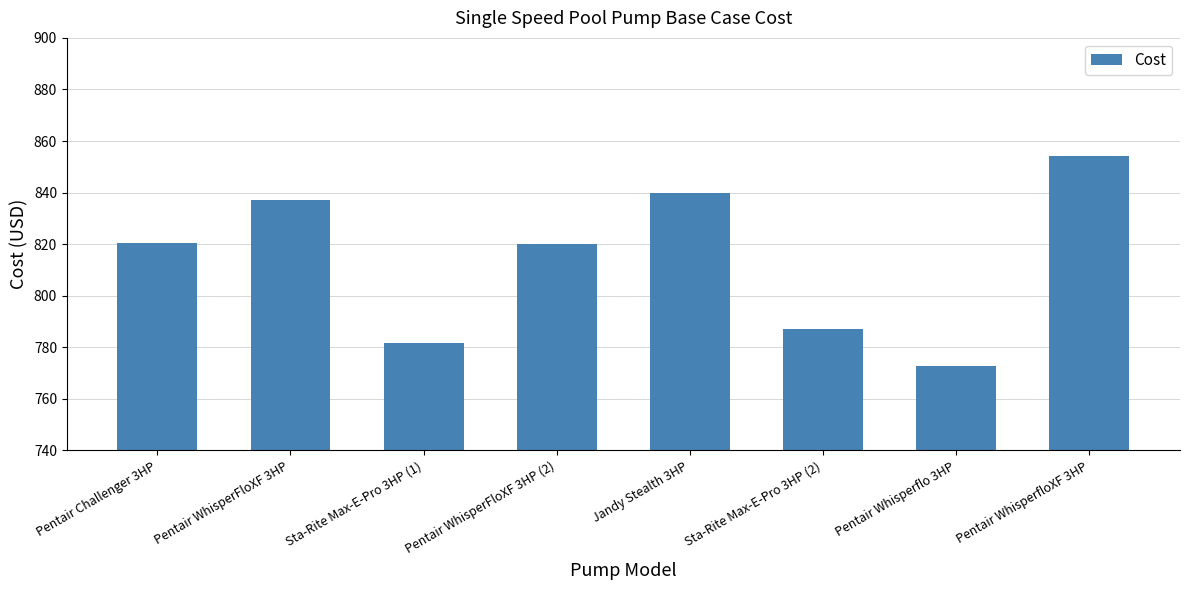

The value at Pentair Challenger 3HP is 474.3. True or false?

False